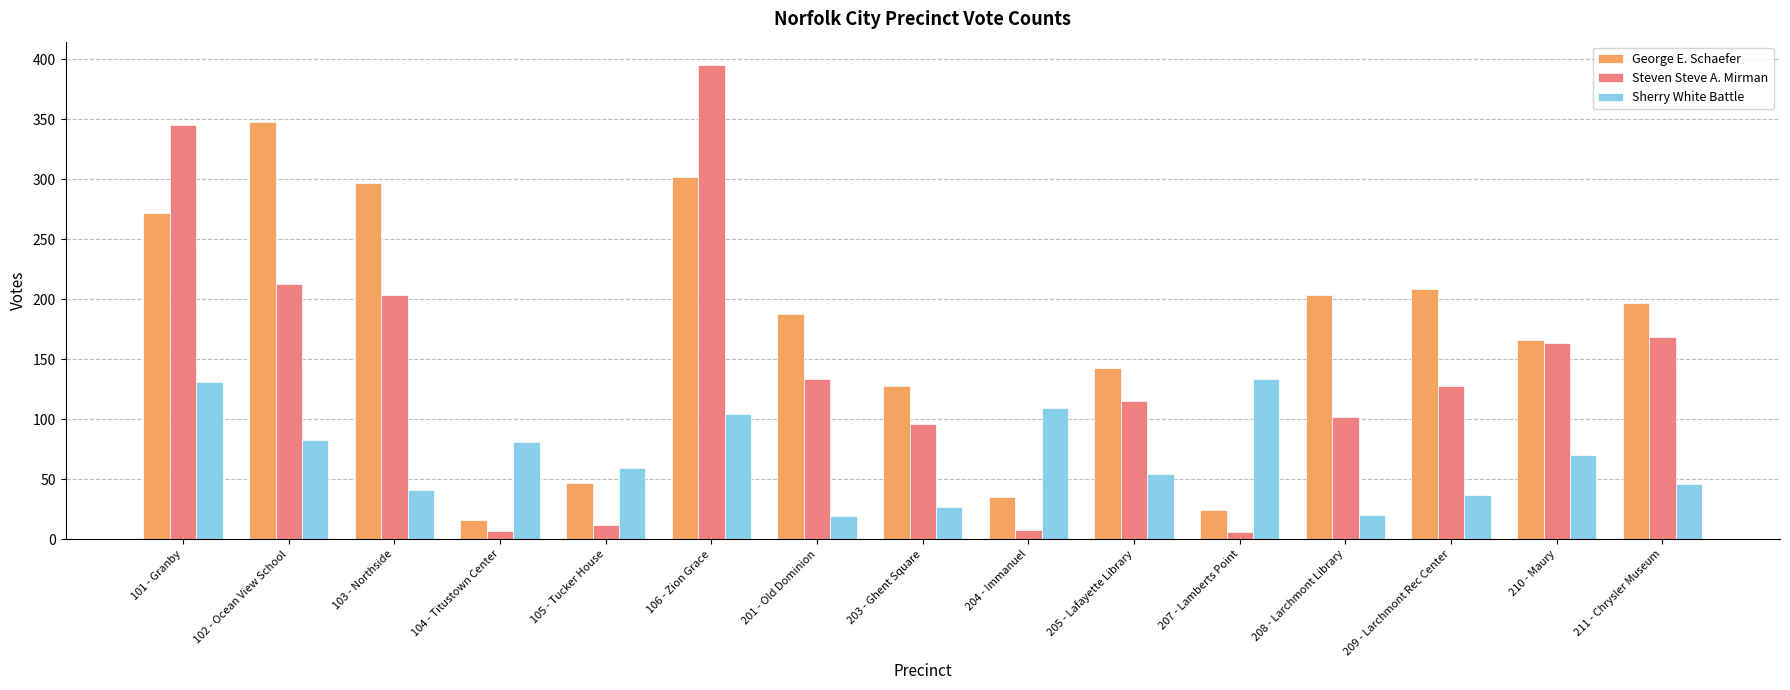

Which series has the widest spread of values?

Steven Steve A. Mirman